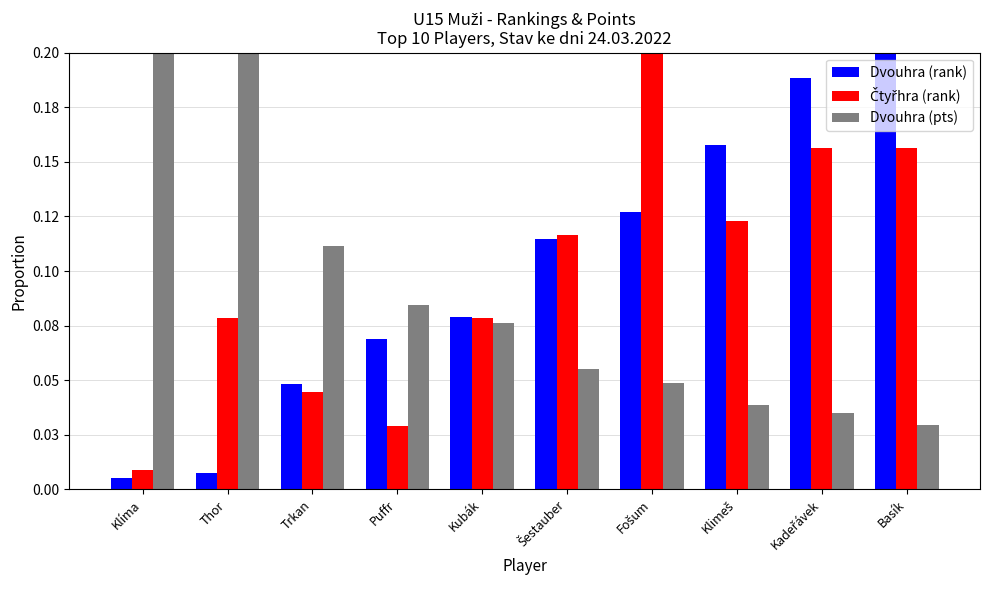

The value of Čtyřhra (rank) at Klíma is 0.0. True or false?

True